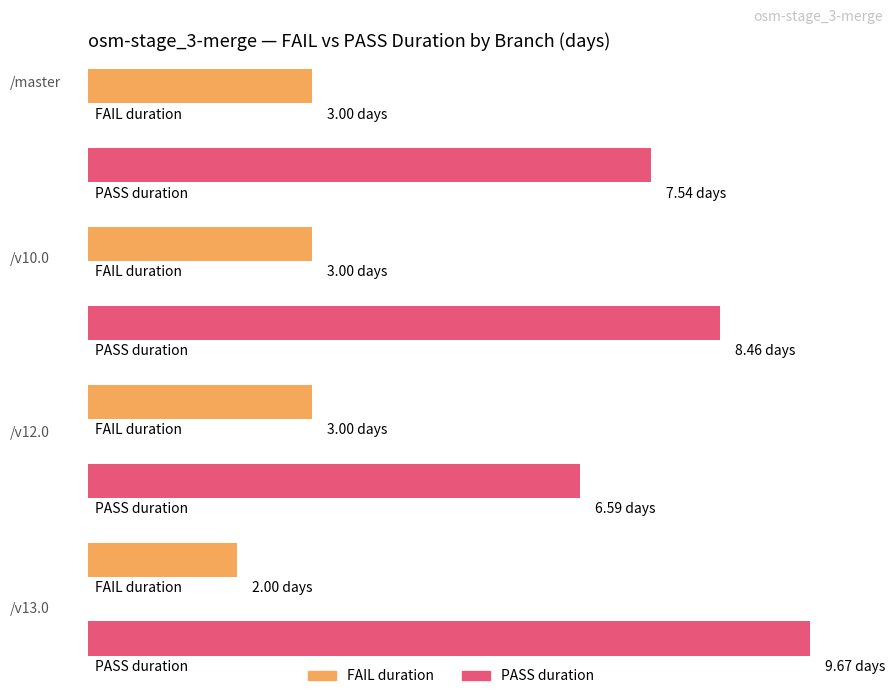

Which series has the largest range (max minus min)?

PASS duration